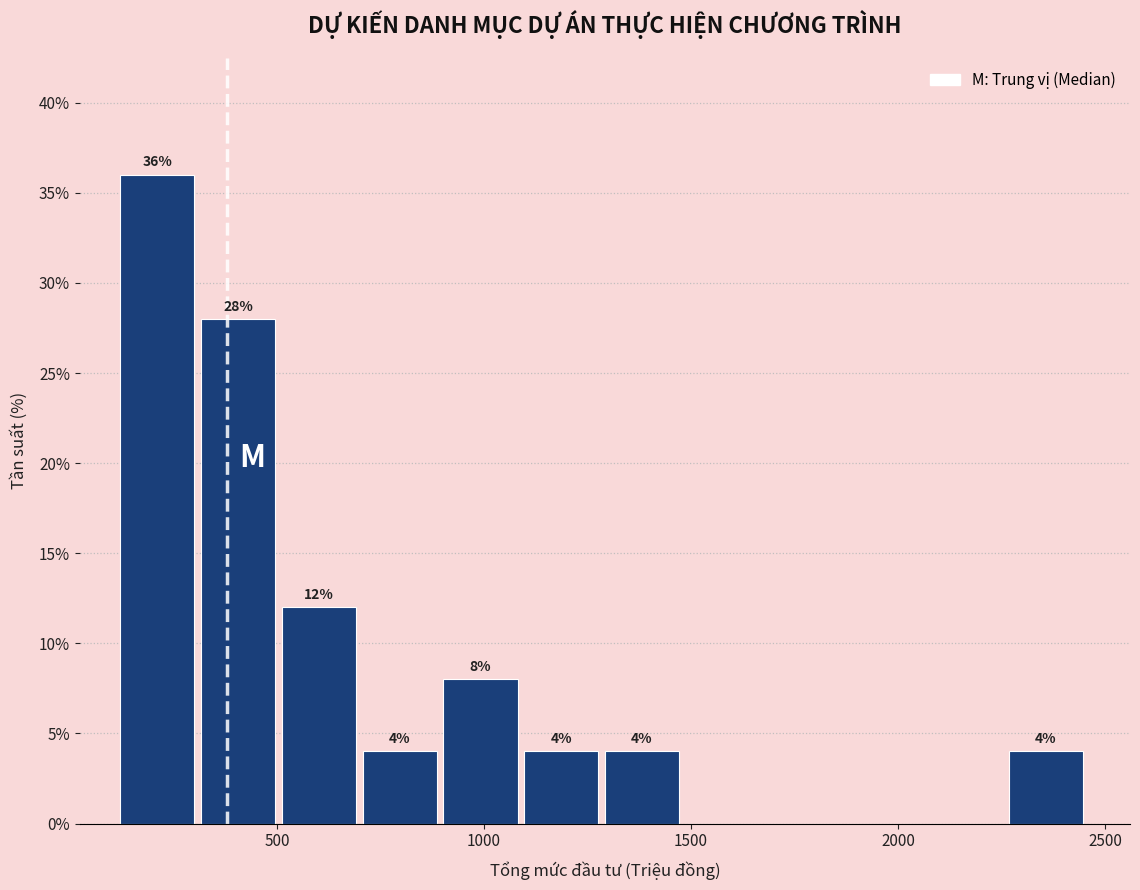

Around what value on the x-axis is the tallest bar? Give the approximate position of its centre, as read against the axis.

200